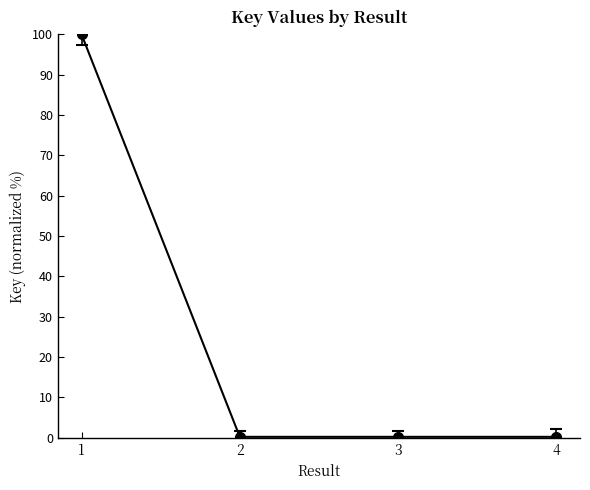

Is it true that the value at 1 is 100.0?

True